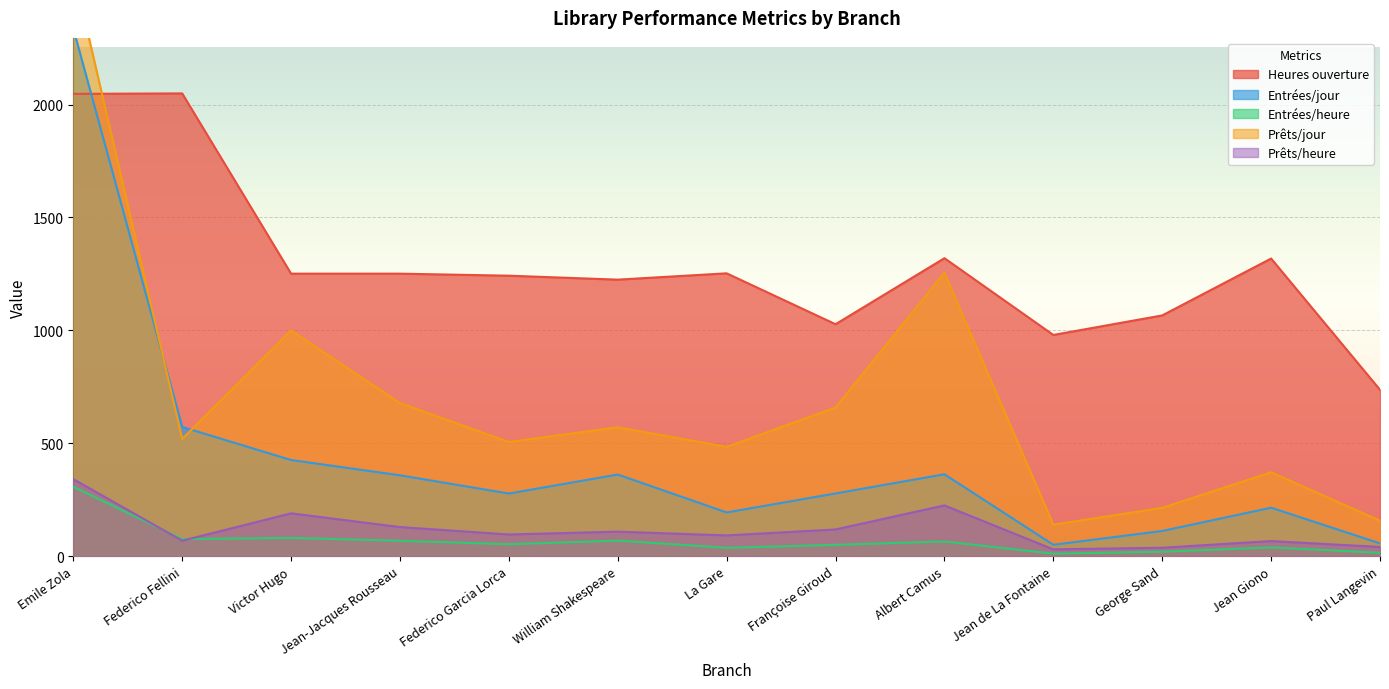

Which series has the largest range (max minus min)?

Prêts/jour